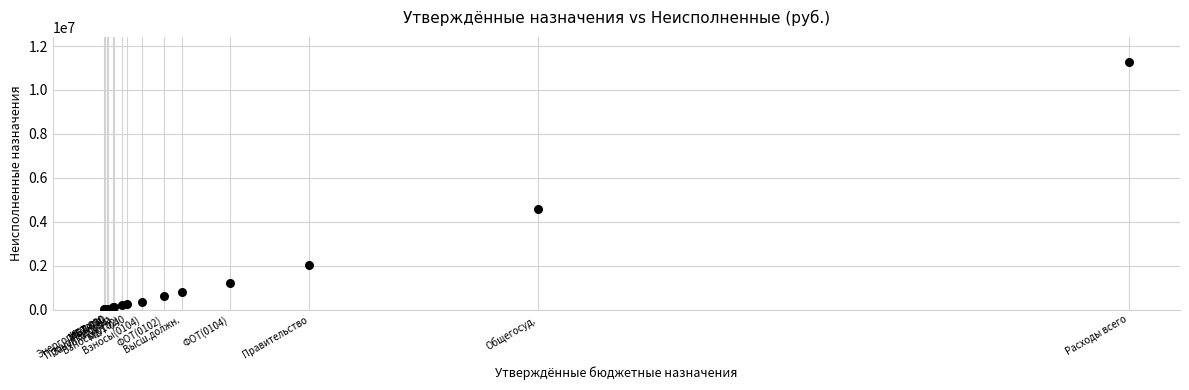

What Y value in the scatter plot is closest to 5642595?

4579038.2